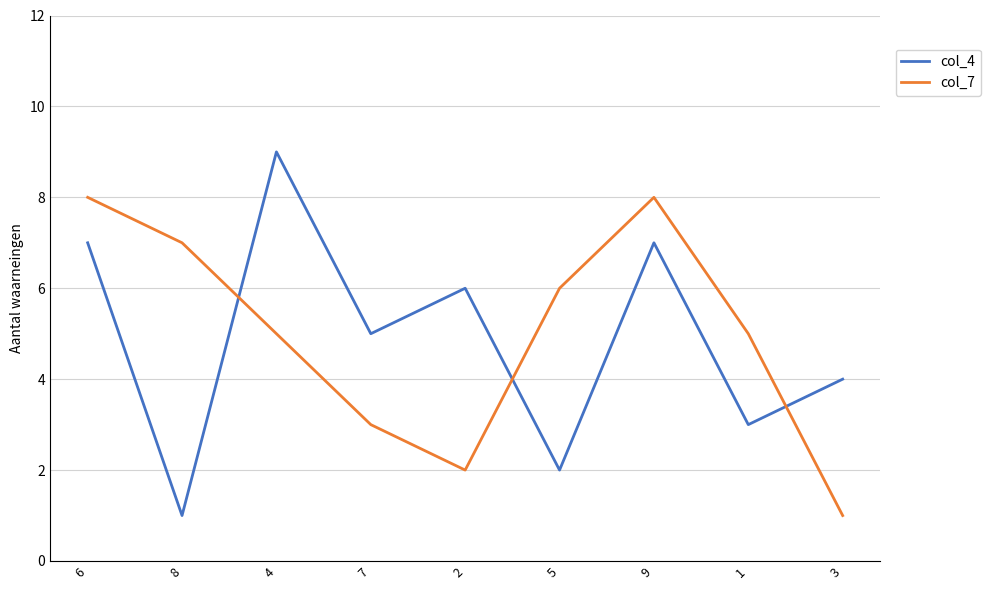

What is the sum of all col_4 values?

44